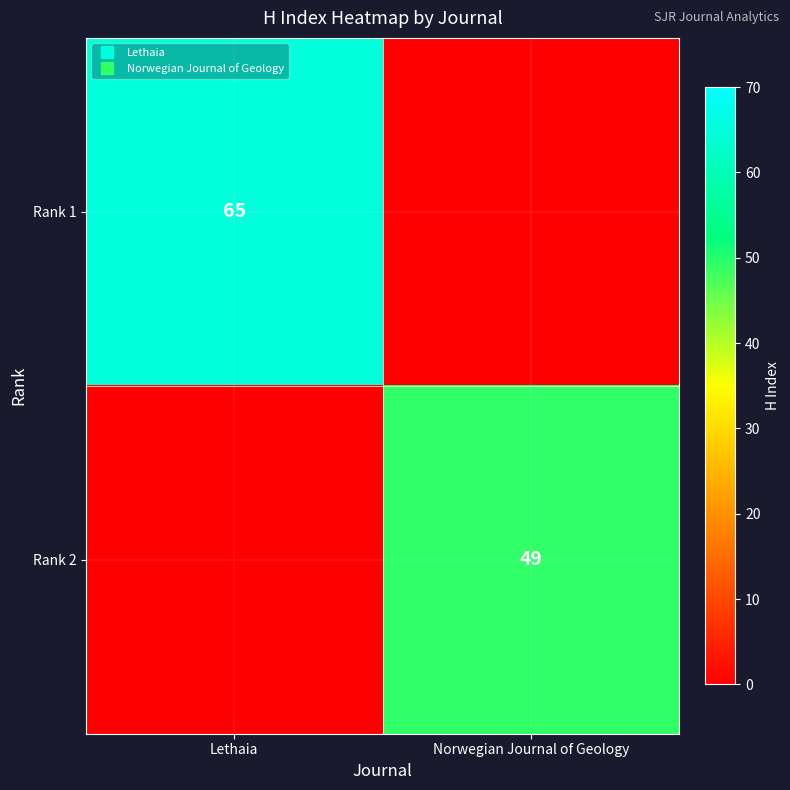

Read the Rank 2 value at Norwegian Journal of Geology.

49